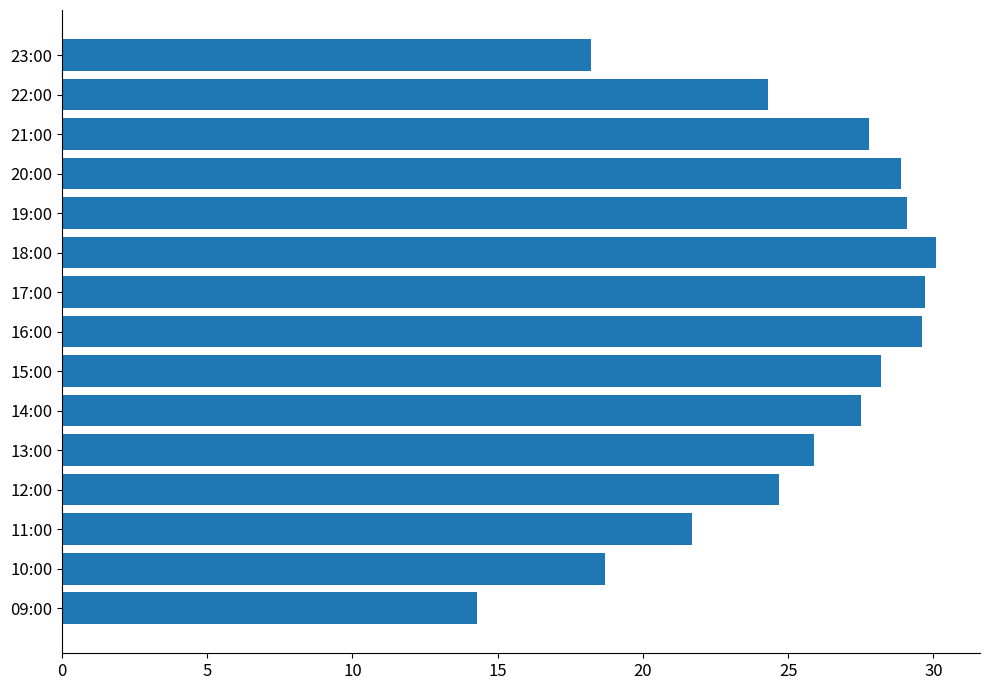

What is the value of the 8th bar from the top?

29.6